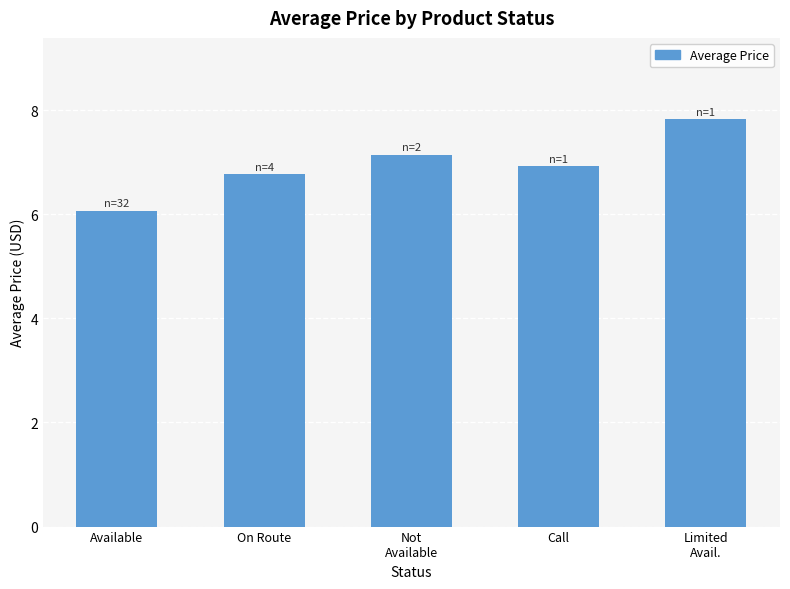

What is the ratio of the value at Not
Available to the value at On Route?

1.1